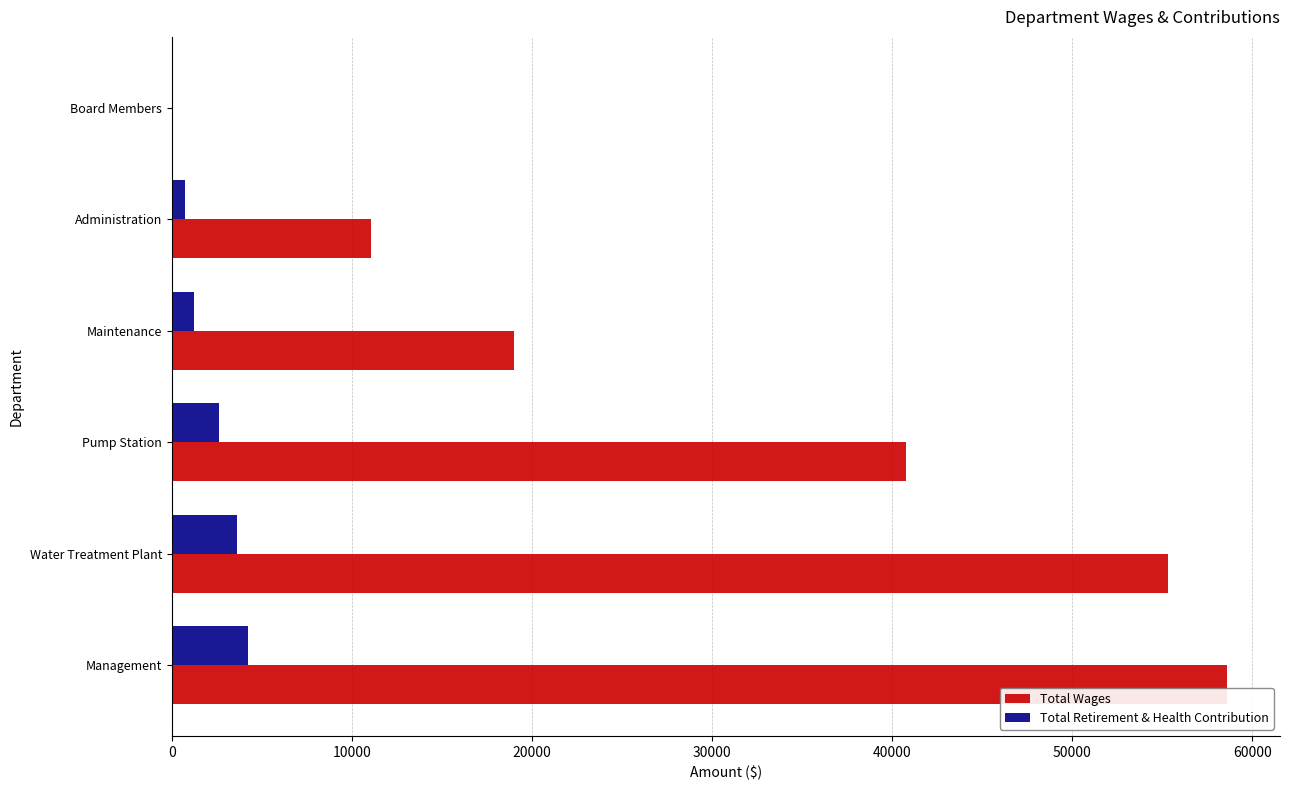

What is the sum of the Total Retirement & Health Contribution values at Water Treatment Plant and Pump Station?

6244